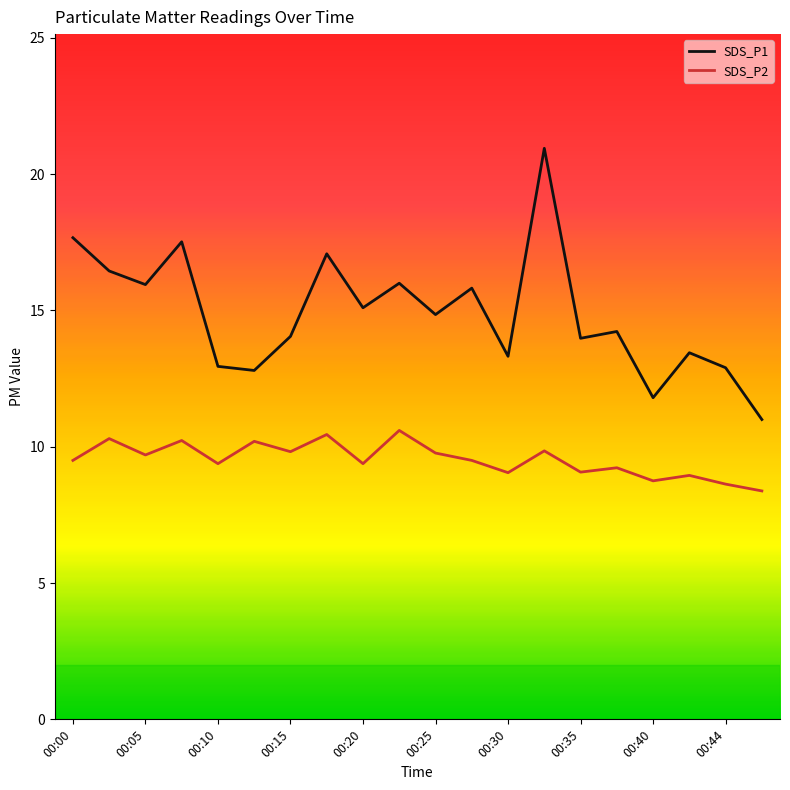

What is the lowest value of the SDS_P1 series?

11.0